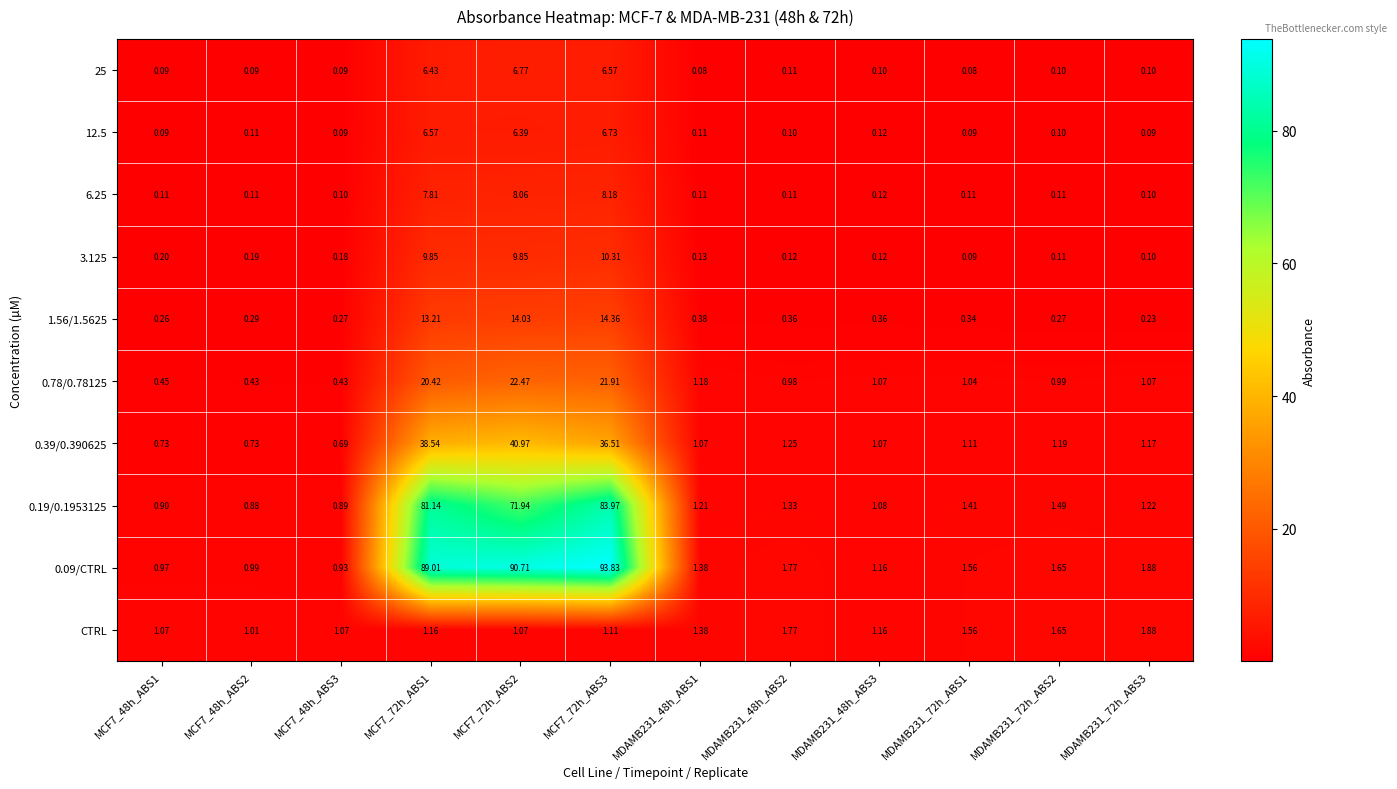

Which series has the largest range (max minus min)?

0.09/CTRL